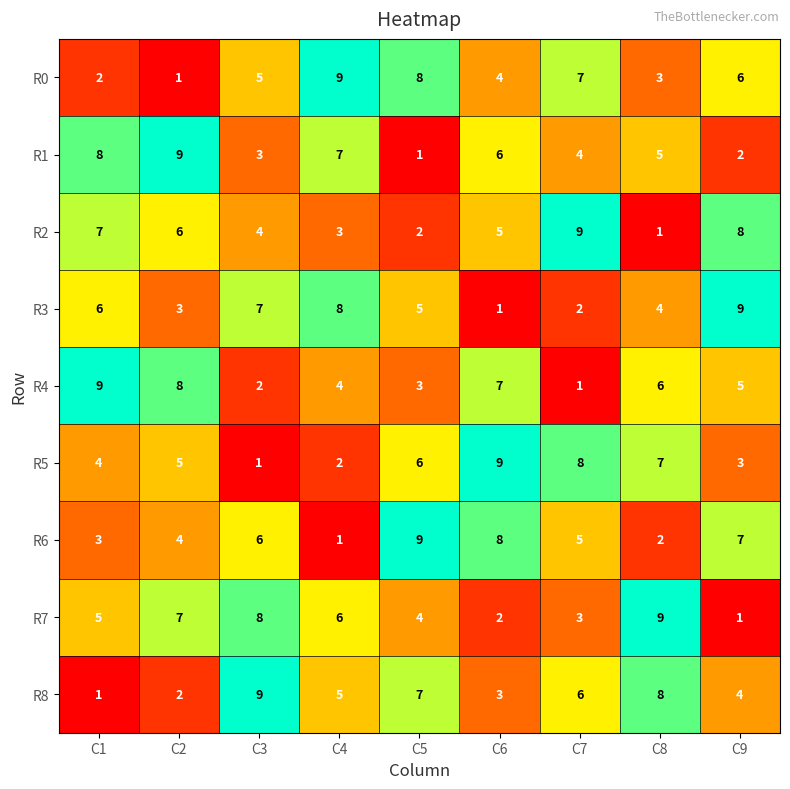

At how many categories does at least one series exceed 1?

9